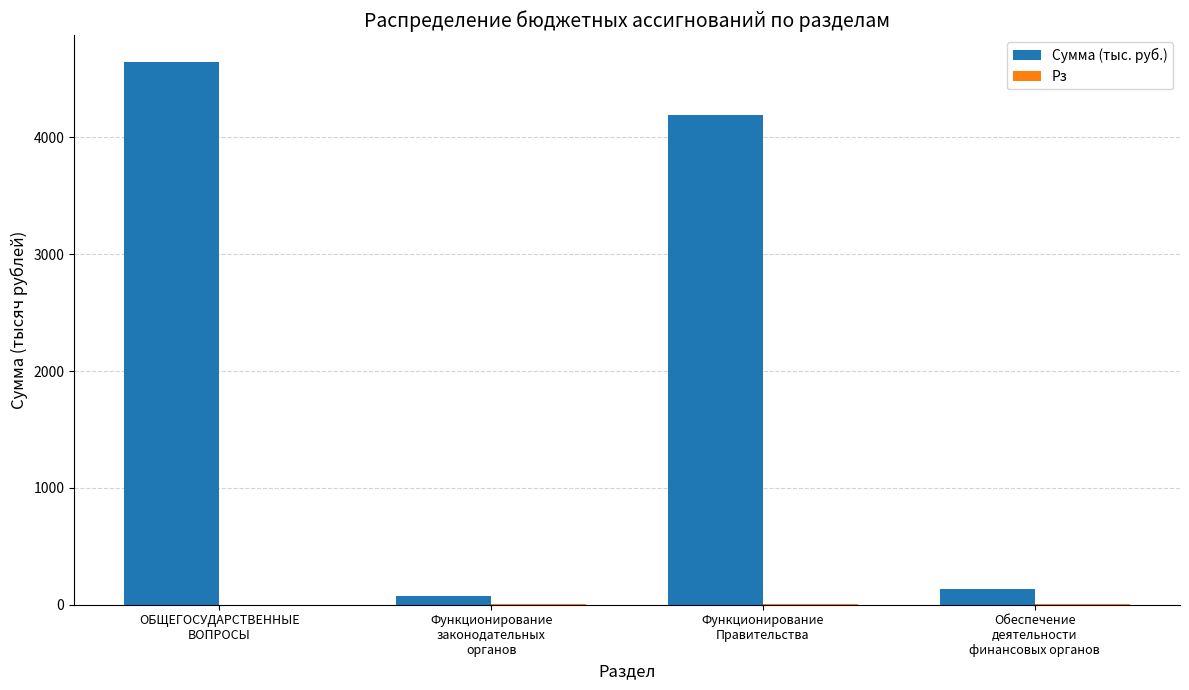

Which series has the largest total across all categories?

Сумма (тыс. руб.)